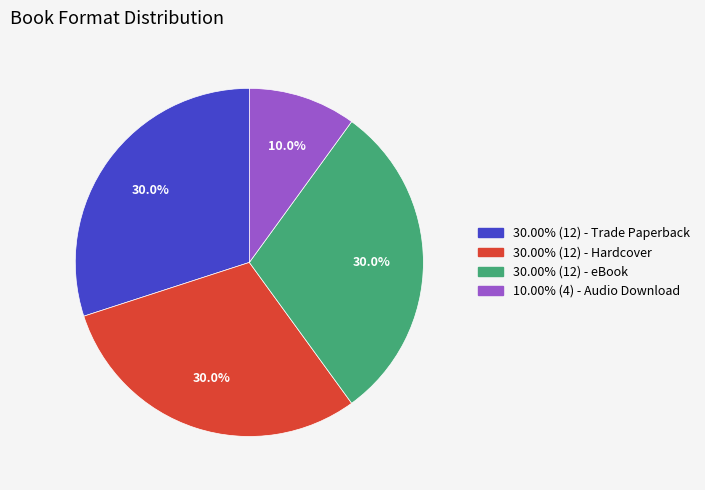

Is there any slice that represents more than half of the pie?

No